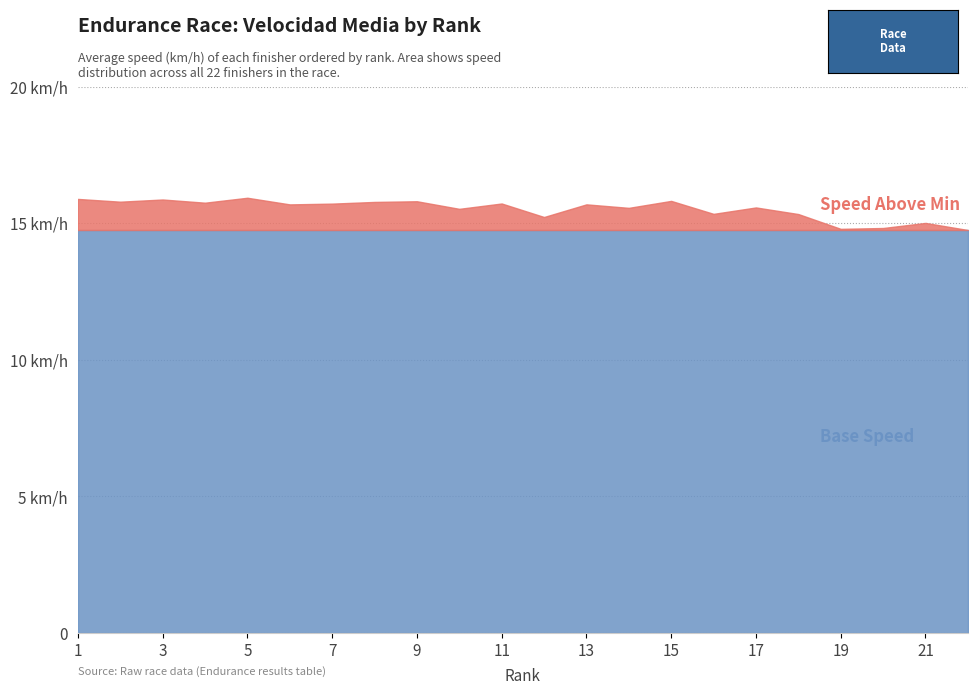

Does the chart have visible grid lines?

Yes